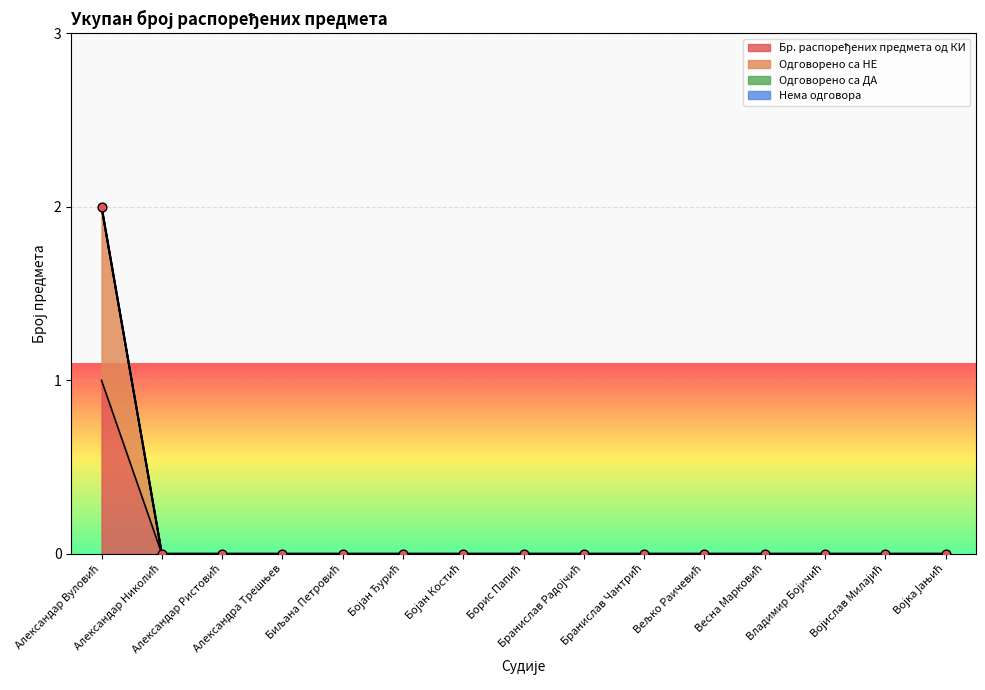

Which series contains the highest Y value?

Одговорено са НЕ